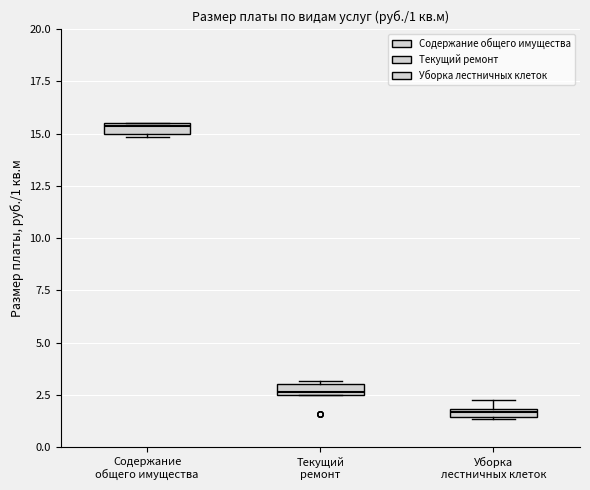

Which box has the lowest median line?

Уборка лестничных клеток